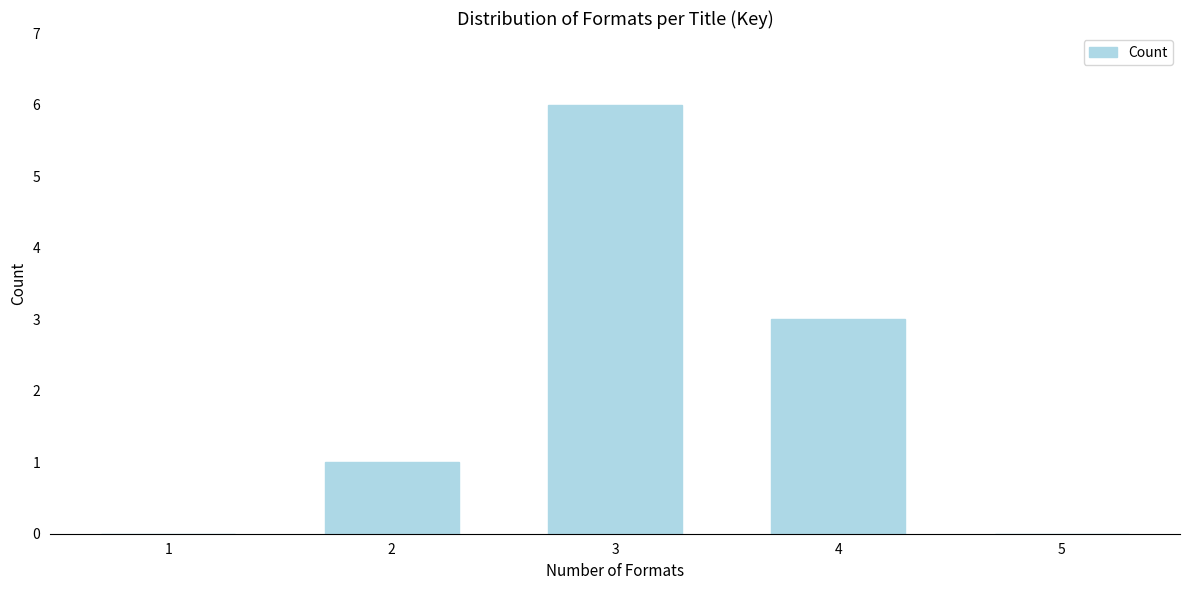

Reading left to right, extract all data points from this chart.

1=0	2=1	3=6	4=3	5=0